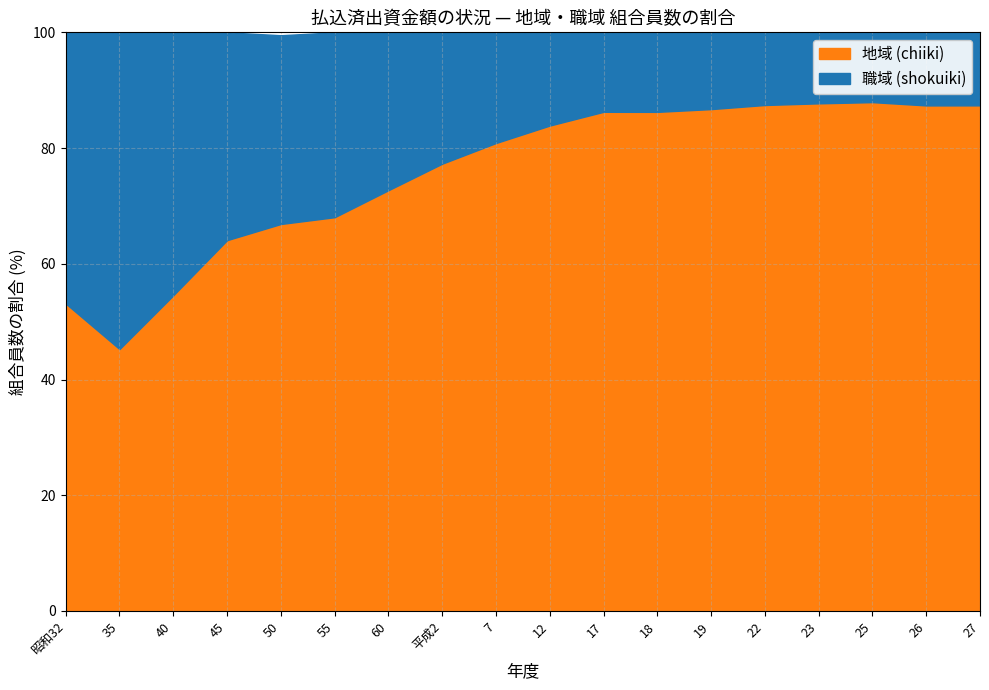

What is the maximum value for 地域 (chiiki)?

87.9